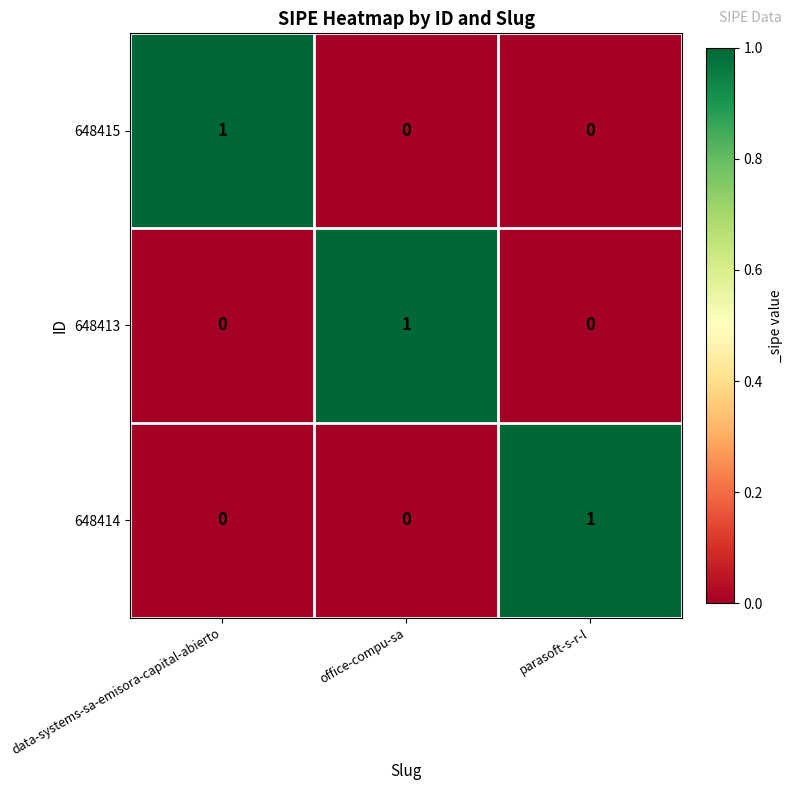

At how many categories does at least one series exceed 0?

3